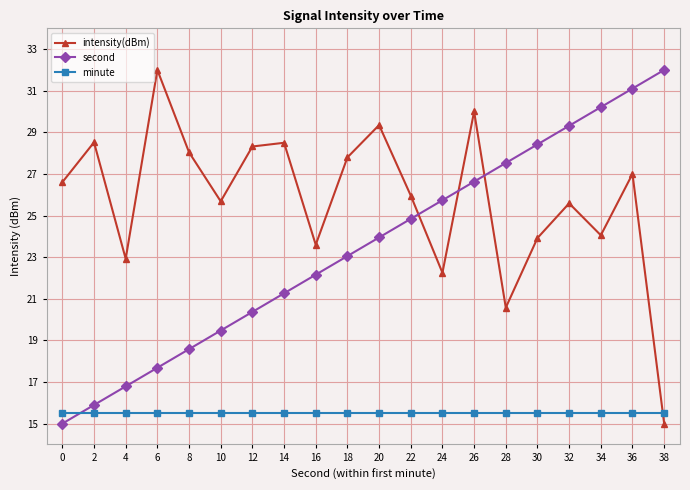

Is the value of intensity(dBm) at 2 greater than the value of second at 38?

No